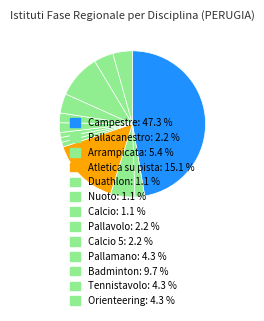

Count the number of slices in the pie.

13